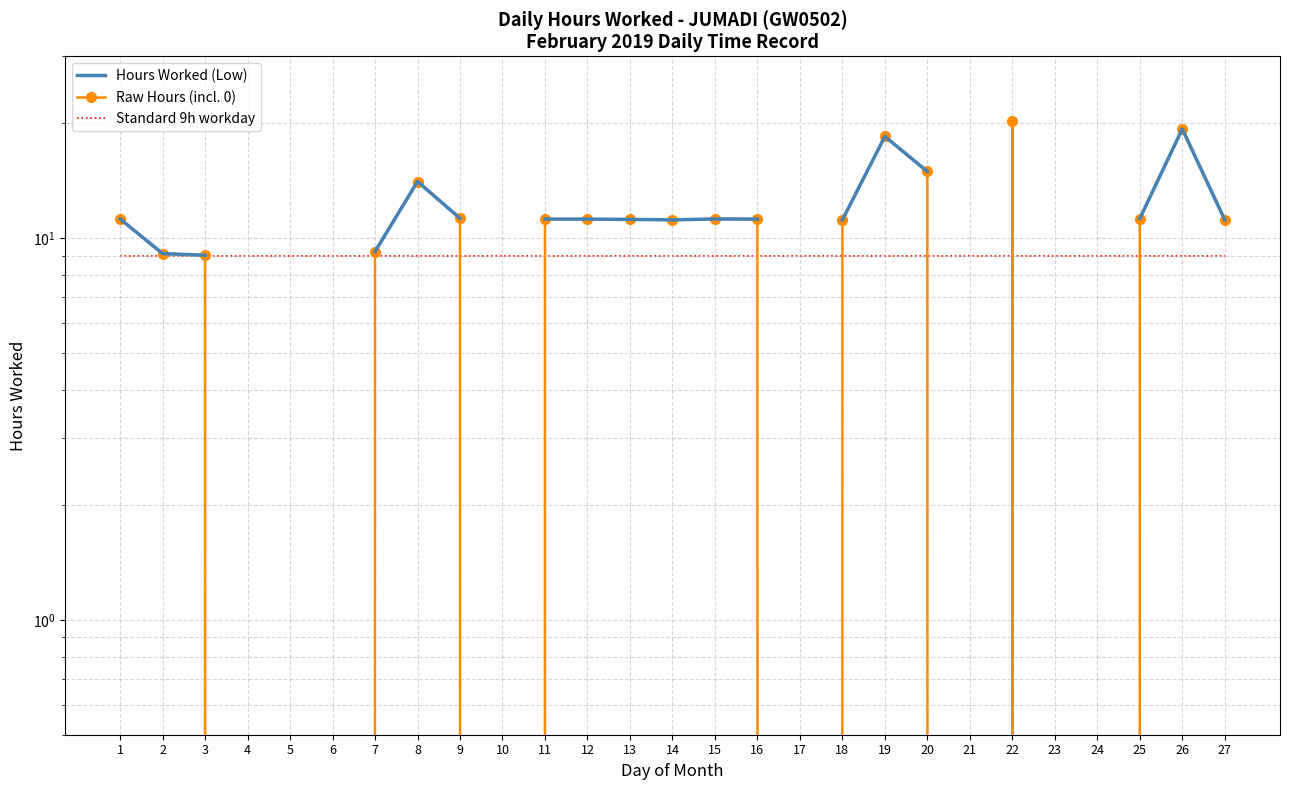

Which series has the widest spread of values?

Raw Hours (incl. 0)